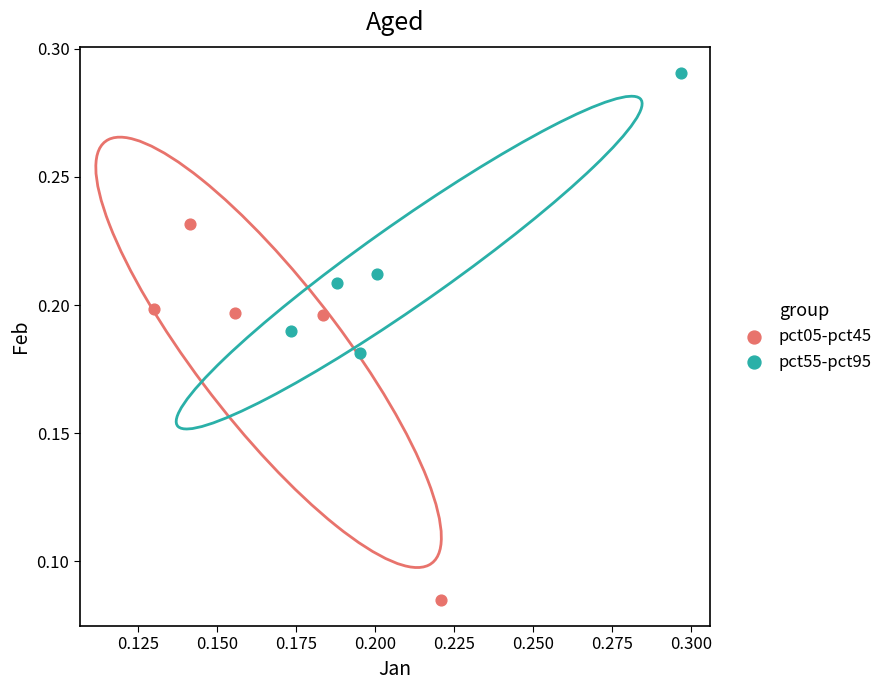

Which series reaches the minimum Y coordinate?

pct05-pct45